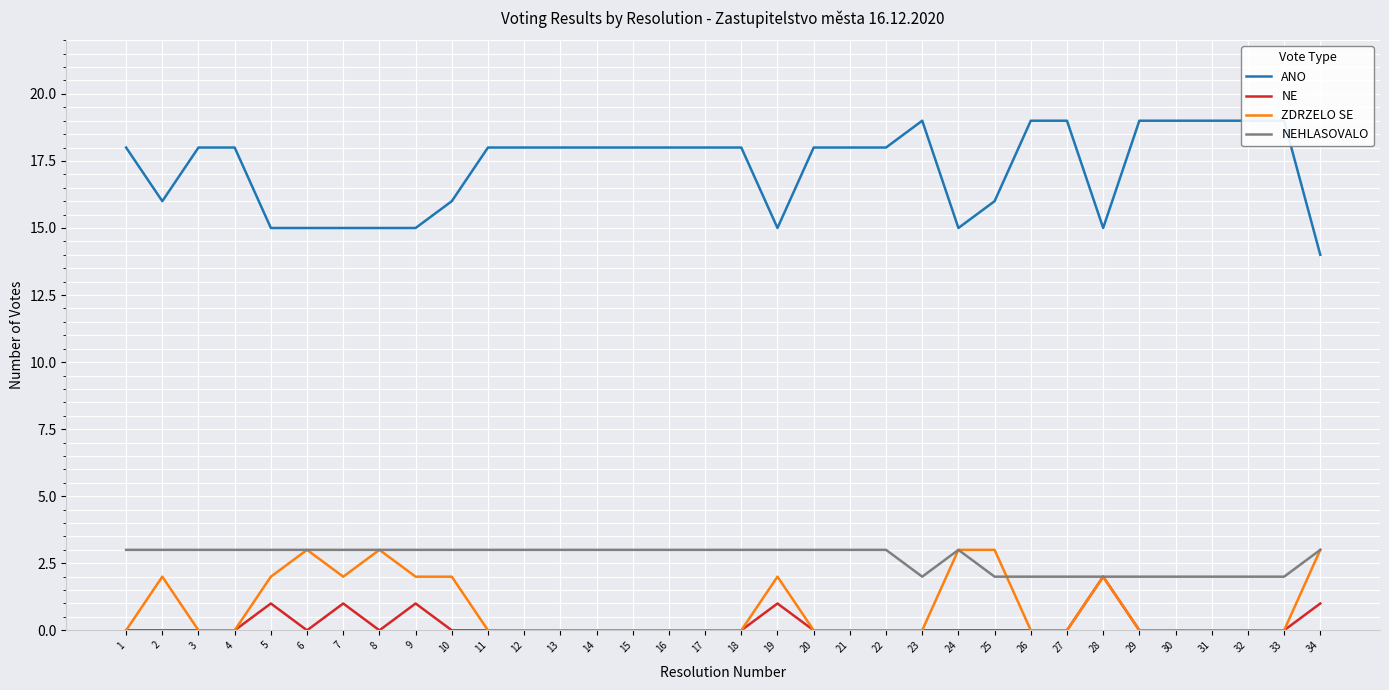

True or false: NE has more than 2 points higher than both neighbors.

True